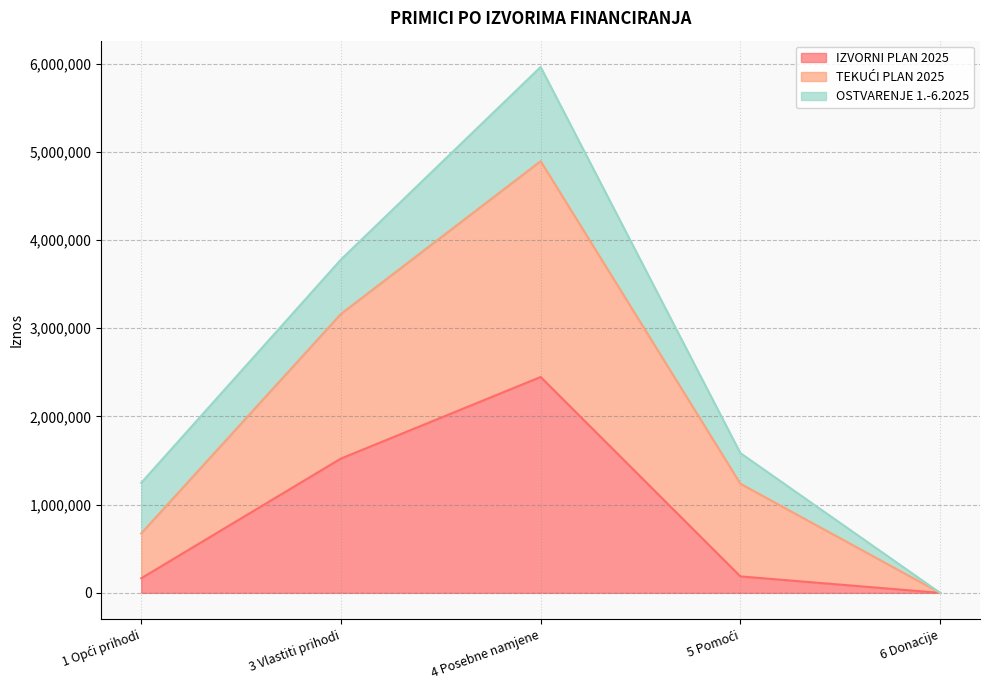

True or false: TEKUĆI PLAN 2025 and IZVORNI PLAN 2025 intersect in this chart.

False